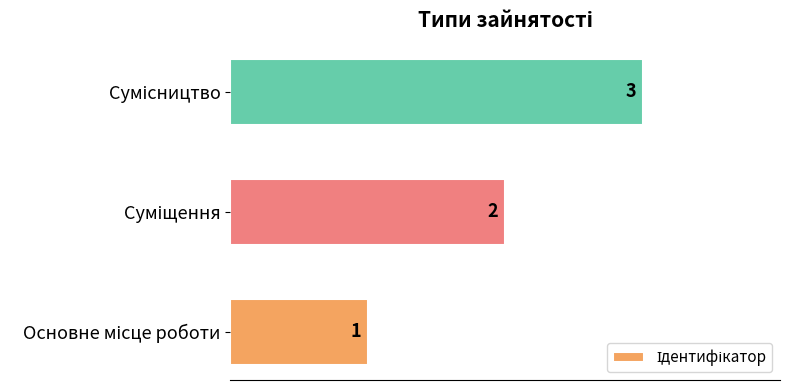

How many values are between 1 and 3?

3